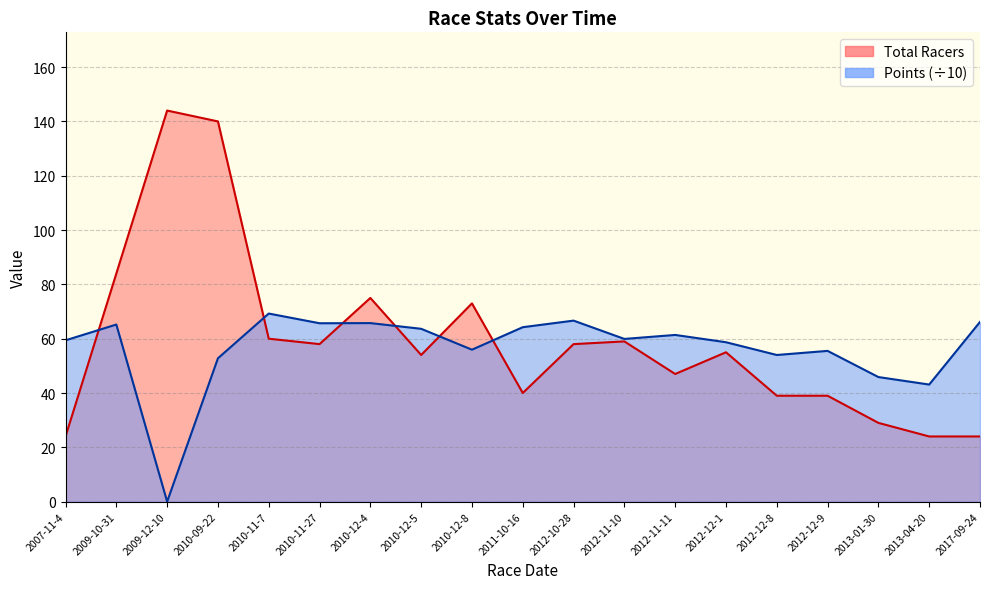

List the labels in order of Total Racers value, largest first.

2009-12-10, 2010-09-22, 2009-10-31, 2010-12-4, 2010-12-8, 2010-11-7, 2012-11-10, 2010-11-27, 2012-10-28, 2012-12-1, 2010-12-5, 2012-11-11, 2011-10-16, 2012-12-8, 2012-12-9, 2013-01-30, 2007-11-4, 2013-04-20, 2017-09-24